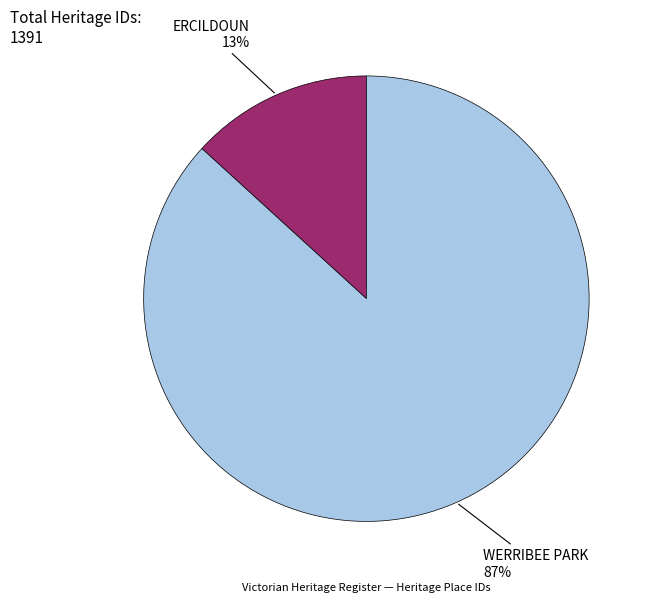

To the nearest percent, what is the average slice percentage?

50%